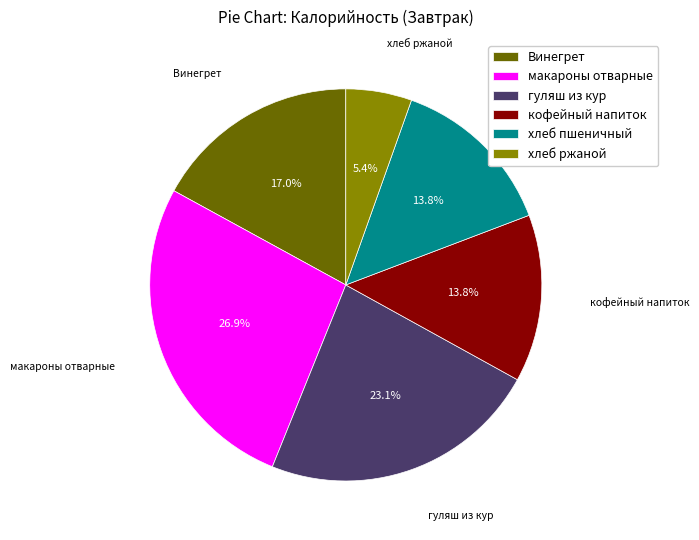

Which category has the biggest portion of the pie?

макароны отварные